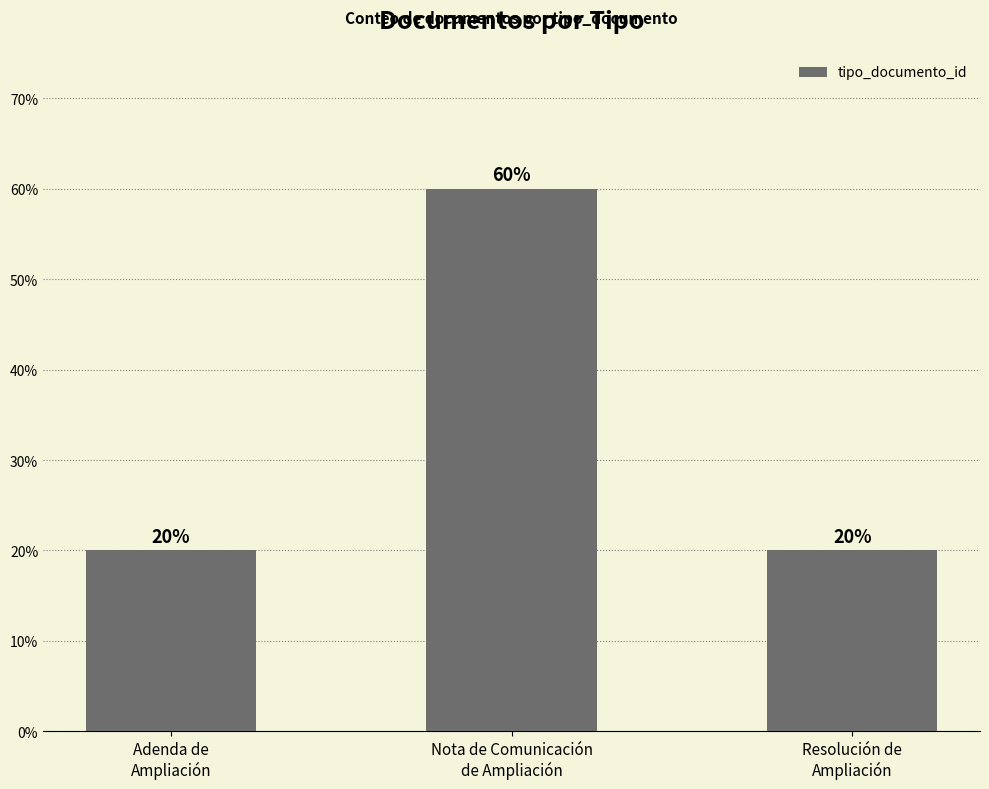

How many values are between 20 and 60?

3